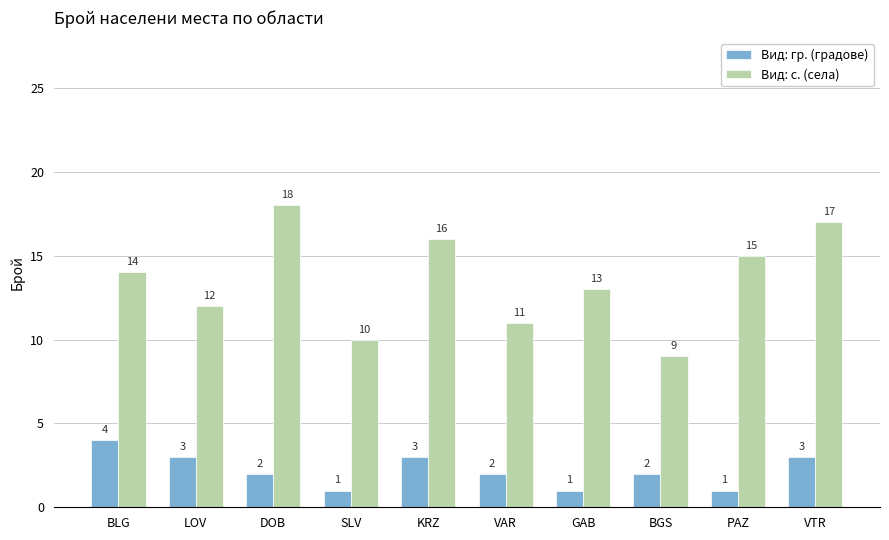

Reading left to right, transcribe all the data shown in this chart.

Вид: гр. (градове): BLG=4	LOV=3	DOB=2	SLV=1	KRZ=3	VAR=2	GAB=1	BGS=2	PAZ=1	VTR=3
Вид: с. (села): BLG=14	LOV=12	DOB=18	SLV=10	KRZ=16	VAR=11	GAB=13	BGS=9	PAZ=15	VTR=17